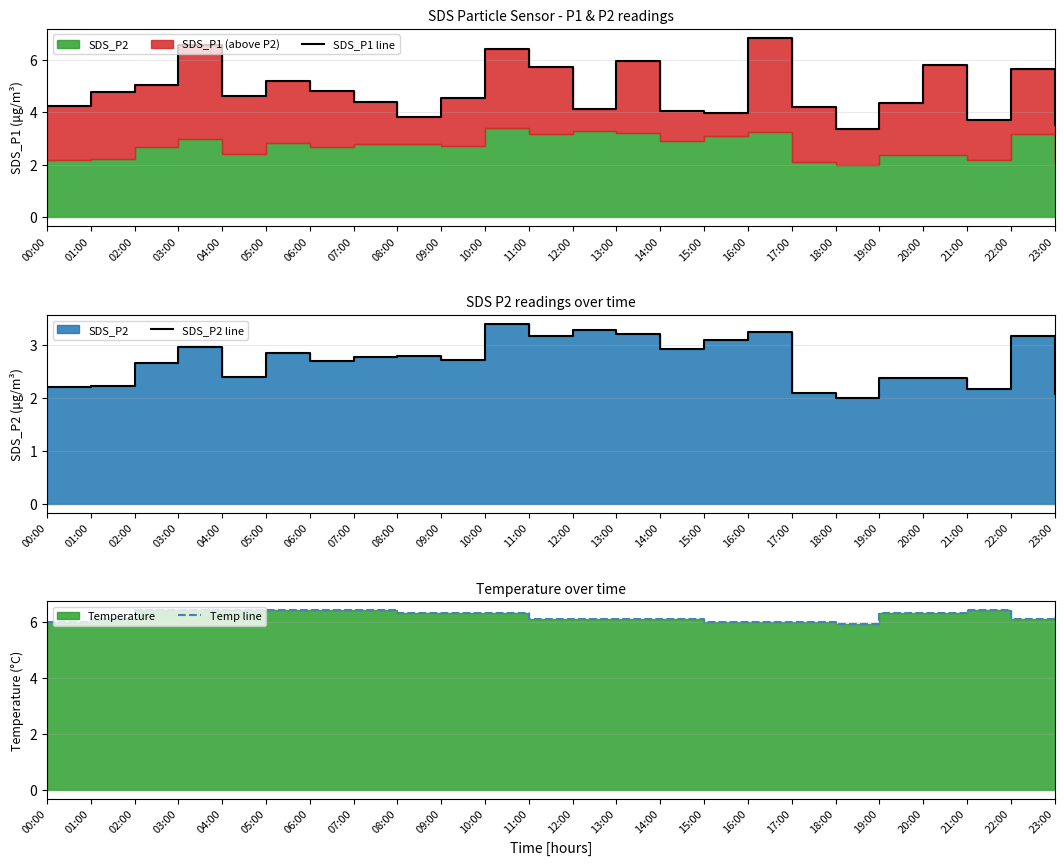

Which series changed the most between 15:00 and 20:00?

SDS_P1 line